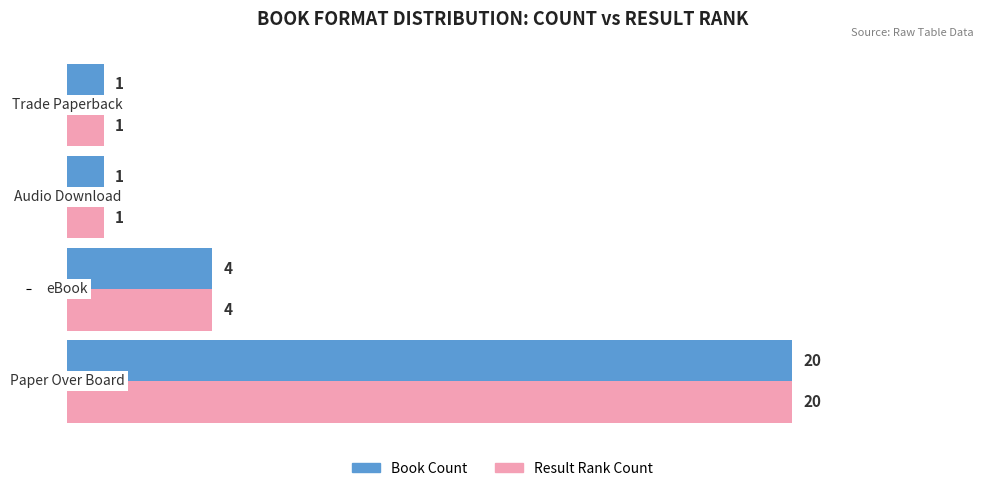

What is the sum of all Result Rank Count values?

26